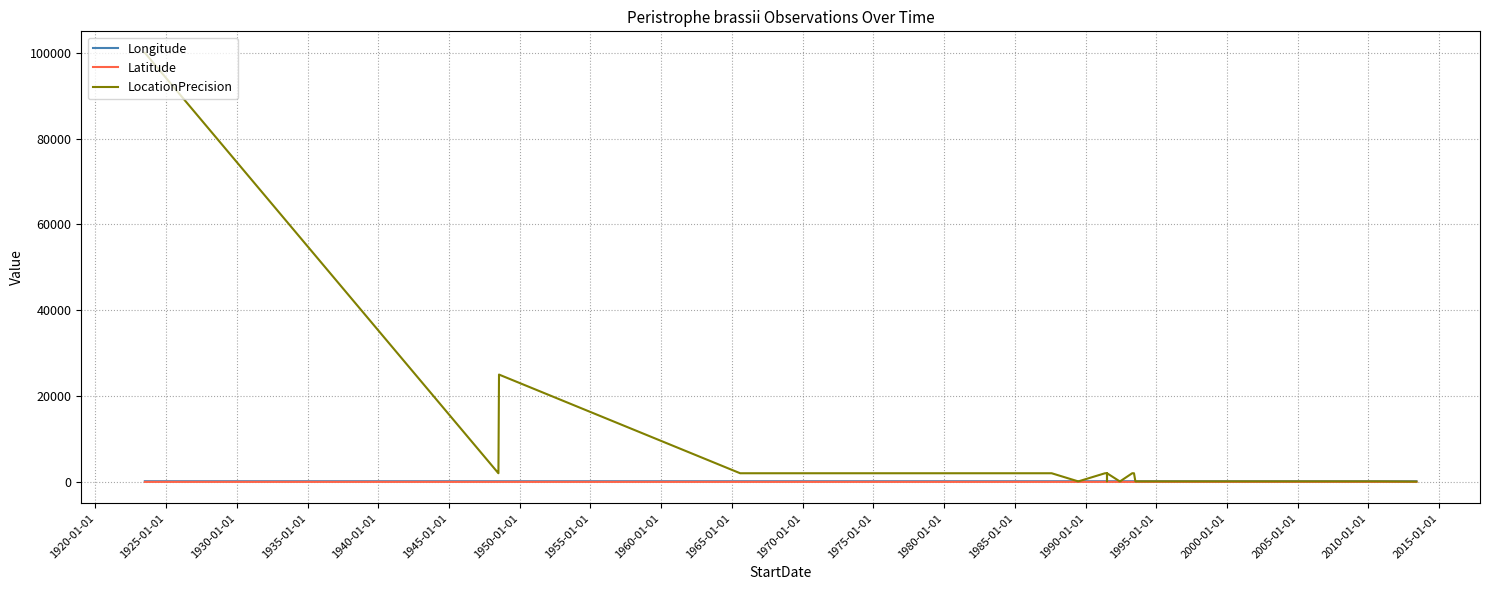

What is the greatest value displayed?

100000.0